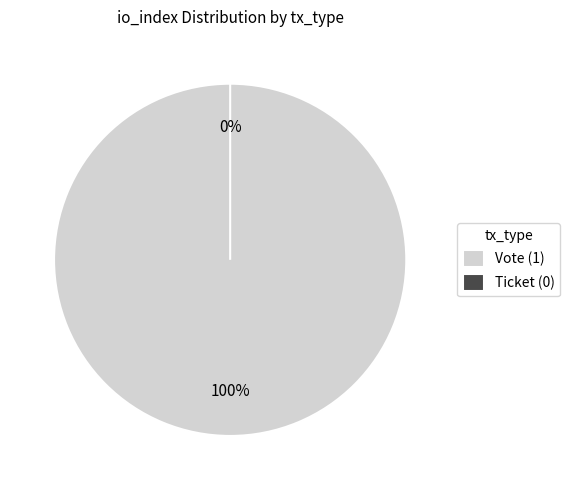

Between Vote and Ticket, which is larger?

Vote